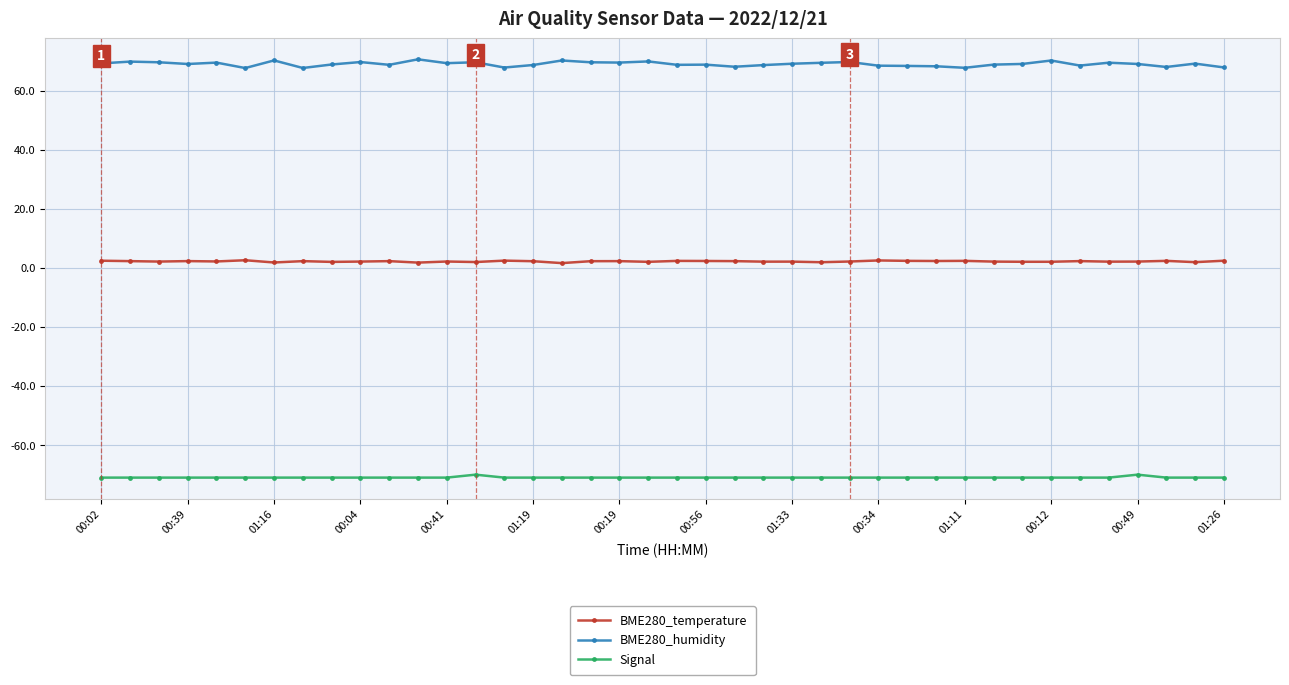

What is the sum of all Signal values?

-2838.0